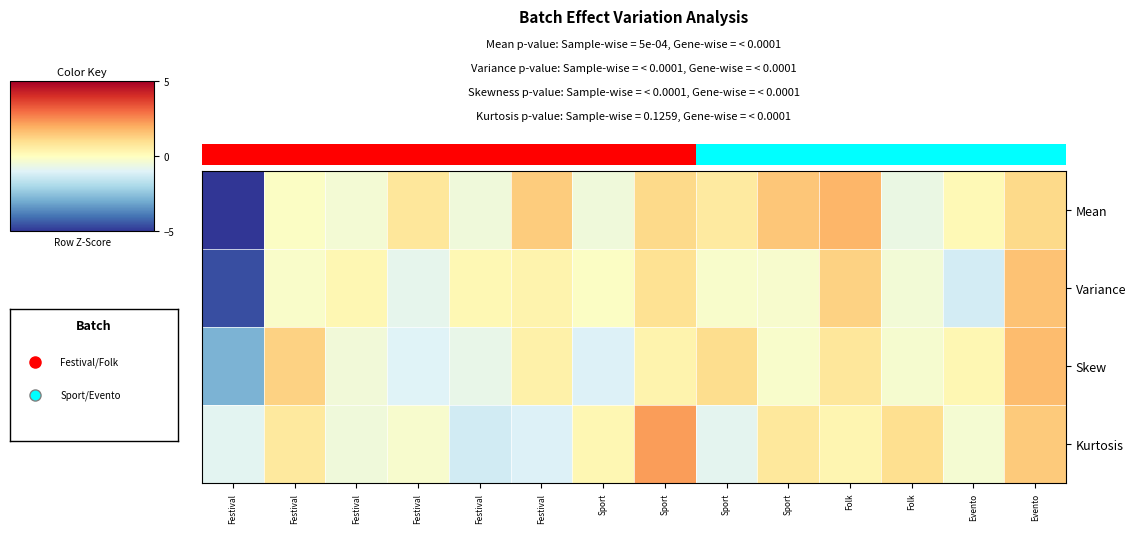

Reading left to right, extract all data points from this chart.

Mean: Festival=-5.4	Festival=-0.1	Festival=-0.4	Festival=0.8	Festival=-0.5	Festival=1.4	Sport=-0.5	Sport=1.1	Sport=0.6	Sport=1.5	Folk=1.8	Folk=-0.6	Evento=0.2	Evento=1.1
Variance: Festival=-4.6	Festival=-0.2	Festival=0.3	Festival=-0.8	Festival=0.2	Festival=0.4	Sport=-0.1	Sport=0.9	Sport=-0.2	Sport=-0.3	Folk=1.3	Folk=-0.4	Evento=-1.2	Evento=1.6
Skew: Festival=-2.8	Festival=1.3	Festival=-0.5	Festival=-1.0	Festival=-0.7	Festival=0.4	Sport=-1.0	Sport=0.4	Sport=1.0	Sport=-0.2	Folk=0.8	Folk=-0.3	Evento=0.3	Evento=1.7
Kurtosis: Festival=-0.9	Festival=0.7	Festival=-0.5	Festival=-0.2	Festival=-1.3	Festival=-1.0	Sport=0.3	Sport=2.2	Sport=-0.8	Sport=0.7	Folk=0.3	Folk=1.0	Evento=-0.3	Evento=1.4